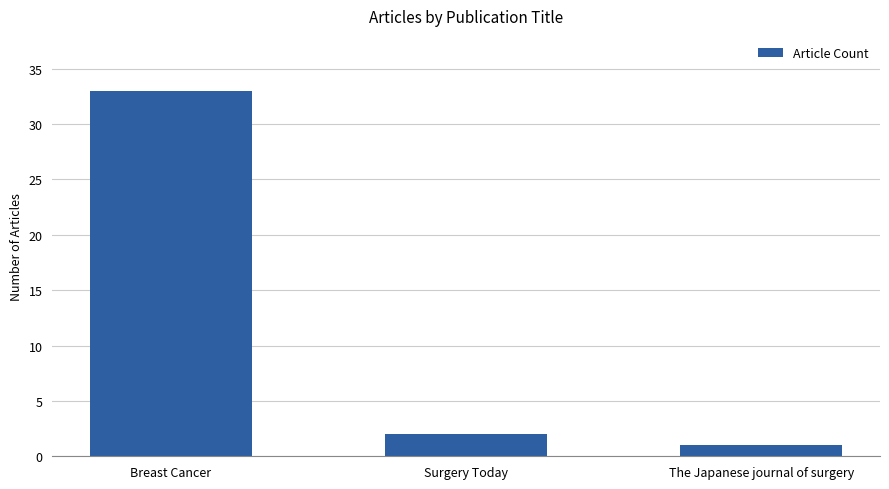

Which category has the lowest value across all series?

The Japanese journal of surgery